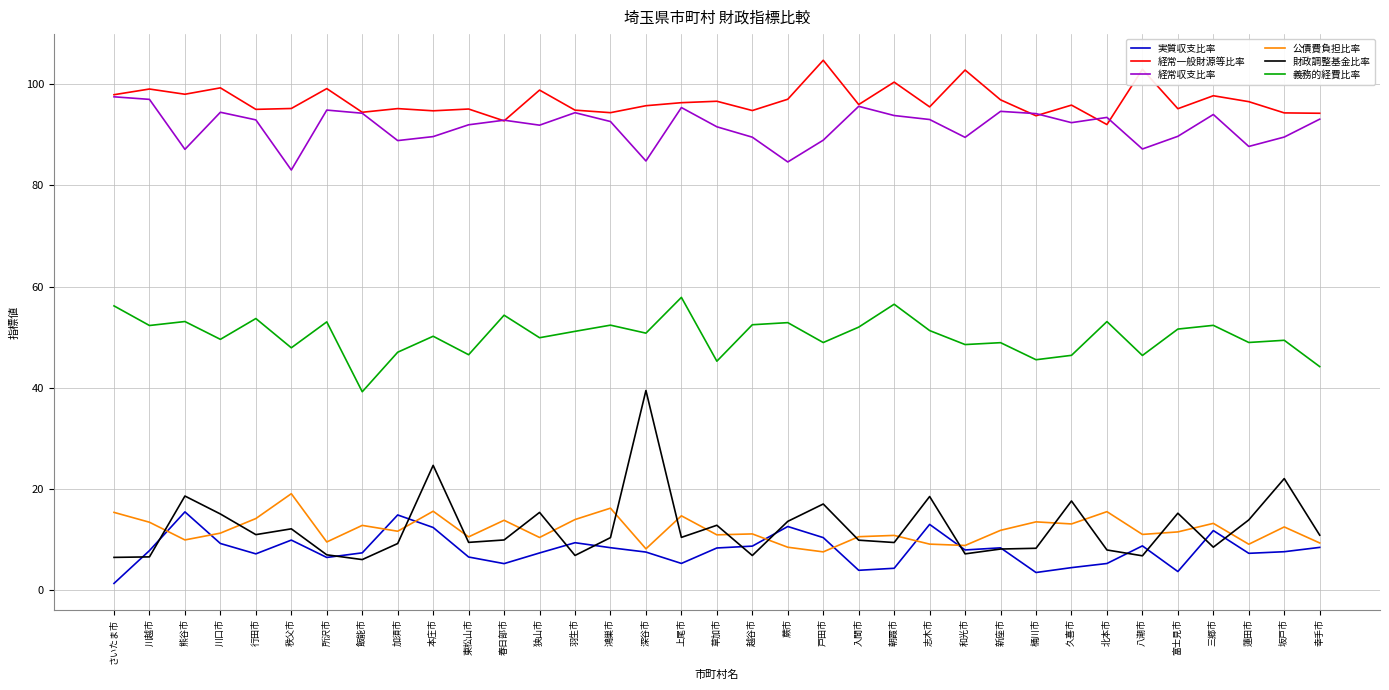

Which series has the largest total across all categories?

経常一般財源等比率